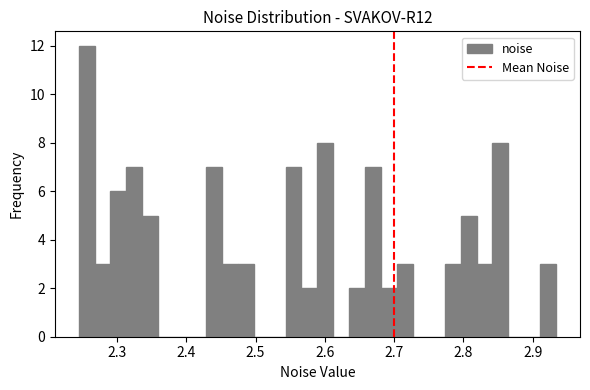

Read against the x-axis, roughly where is the centre of the tallest bar?

2.26